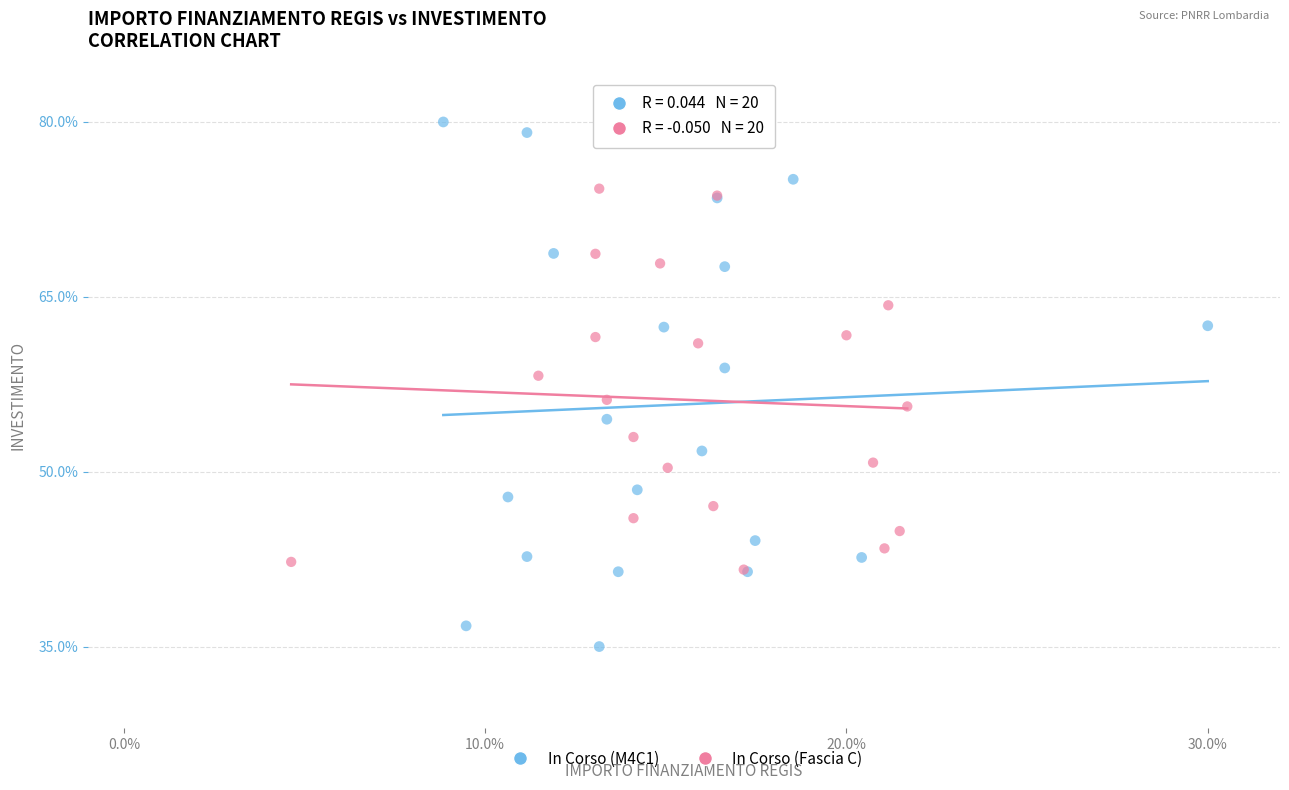

Which series has the widest spread of Y values?

In Corso (M4C1)